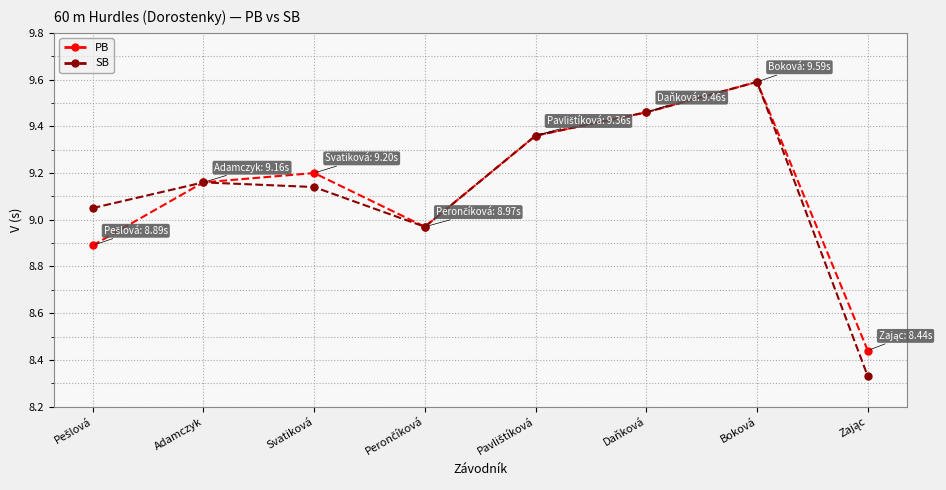

At which category is the sum across all series the highest?

Boková